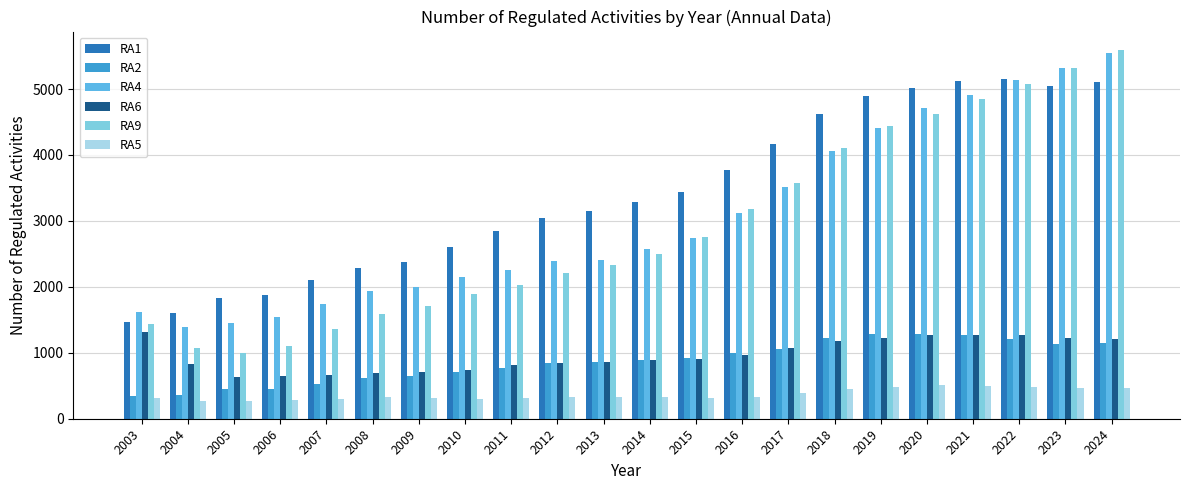

How many values in the RA1 series are below 3284?

11